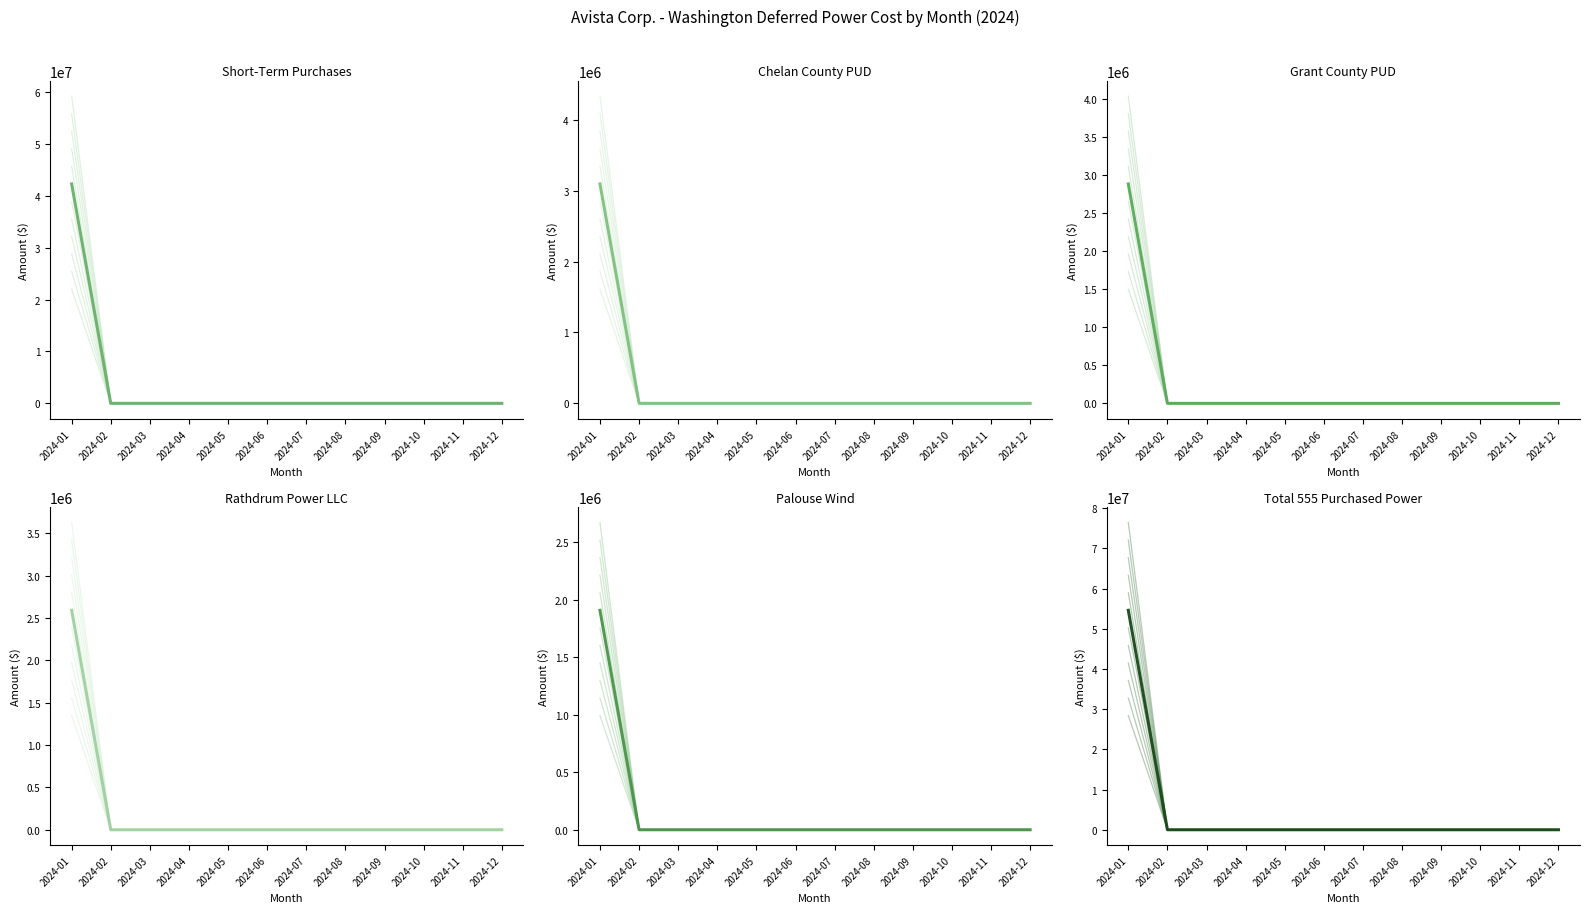

How many positive values does the Palouse Wind series have?

1